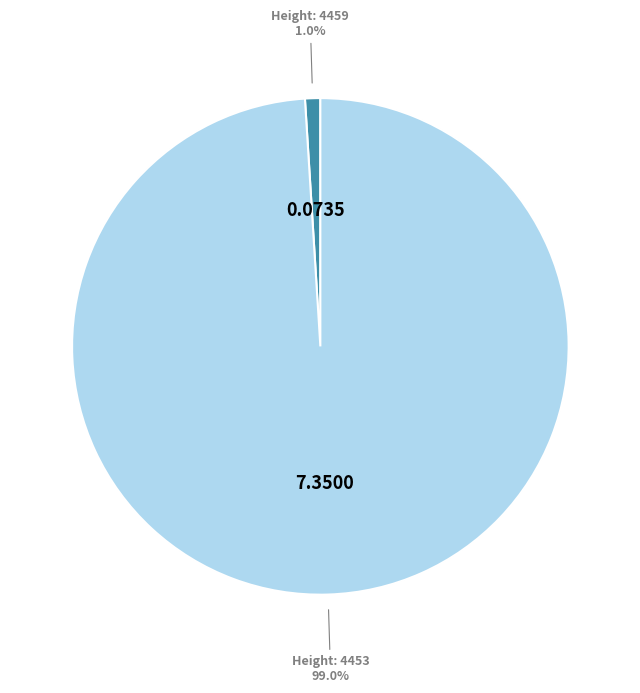

Does any single category account for the majority?

Yes